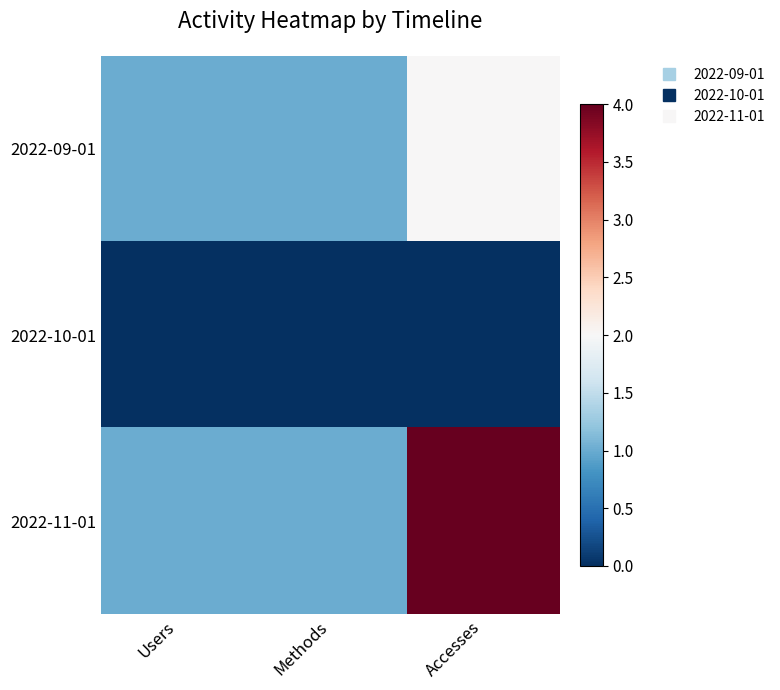

Reading right to left, list all the values displayed in this chart.

2022-09-01: Accesses=2	Methods=1	Users=1
2022-10-01: Accesses=0	Methods=0	Users=0
2022-11-01: Accesses=4	Methods=1	Users=1